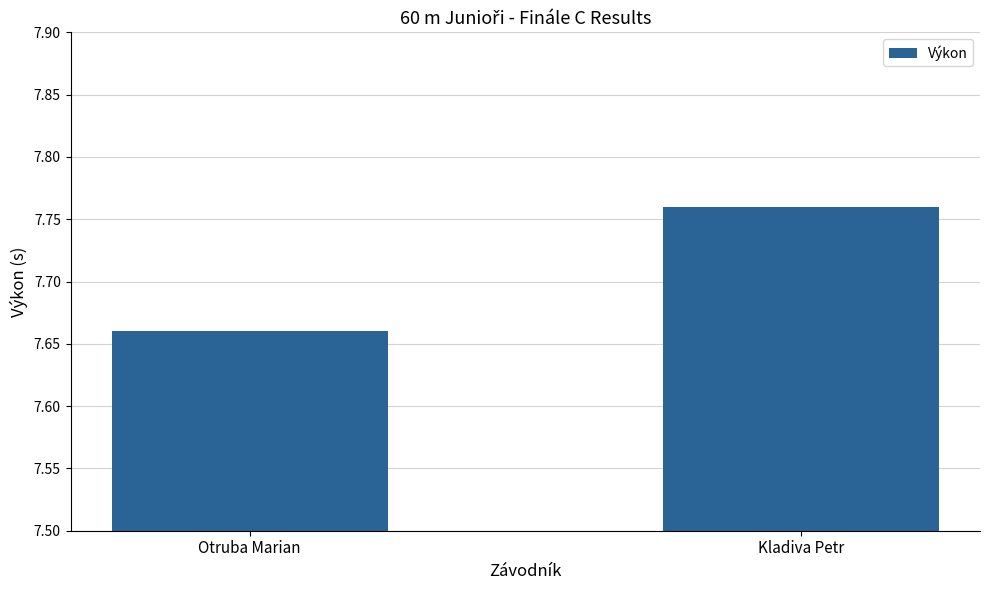

The value at Kladiva Petr is 5.1. True or false?

False